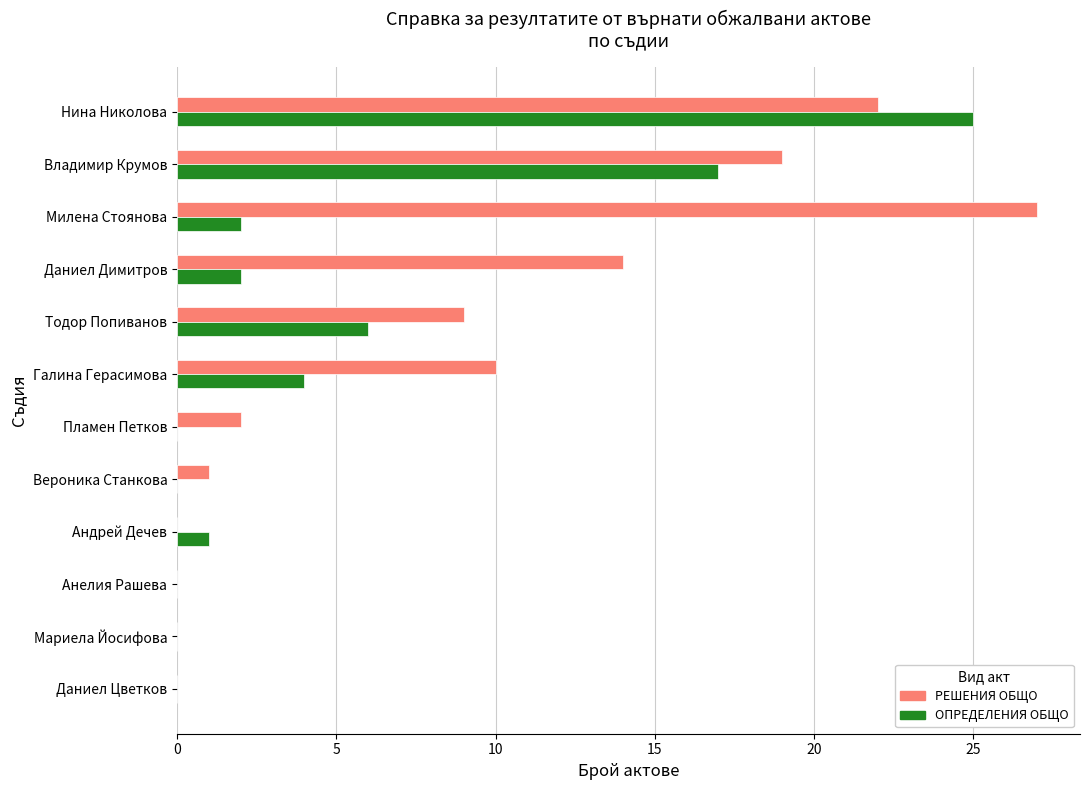

Which category has the highest value across all series?

Милена Стоянова